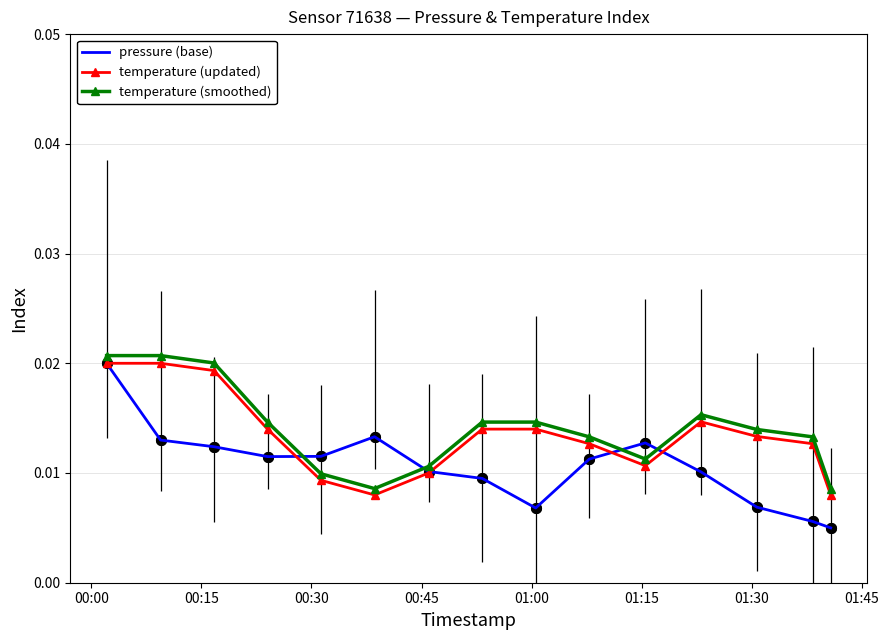

True or false: pressure (base) has more than 2 interior local peaks.

False